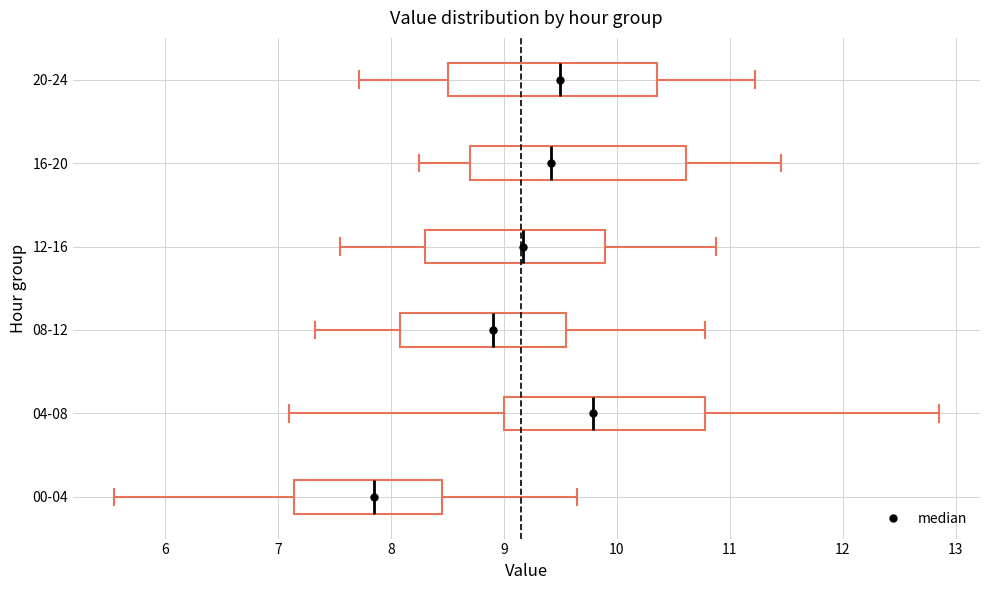

Where does the right whisker of the box for 12-16 end on the x-axis? The values are not printed on the chart, so give them approximately, as read against the axis.

10.9